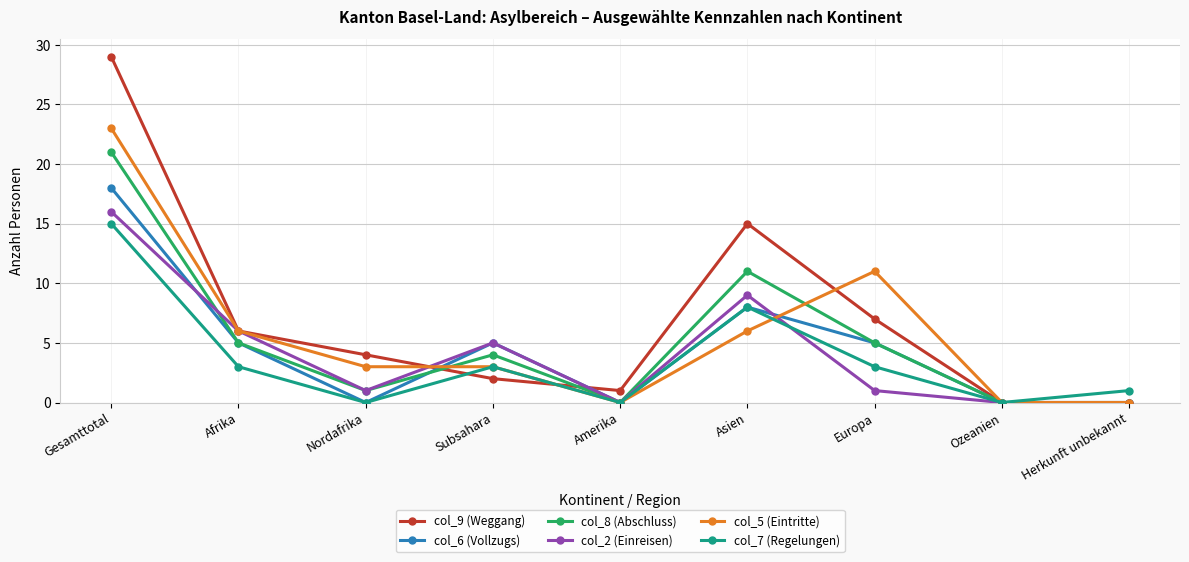

Is it true that col_5 (Eintritte) equals 18 at Europa?

False